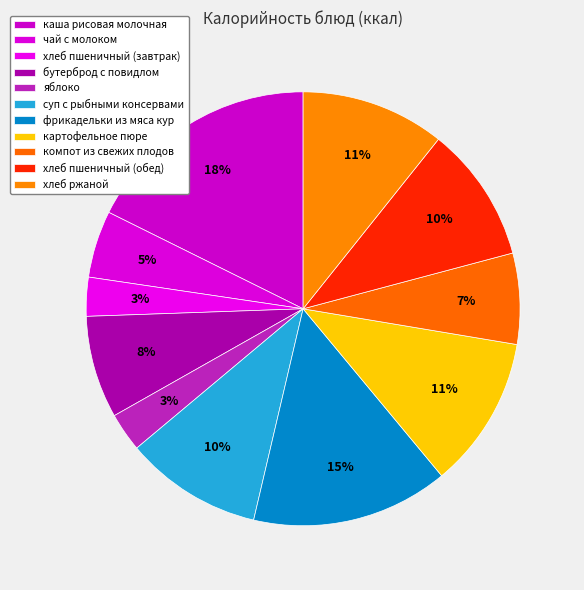

How many segments does this pie chart have?

11